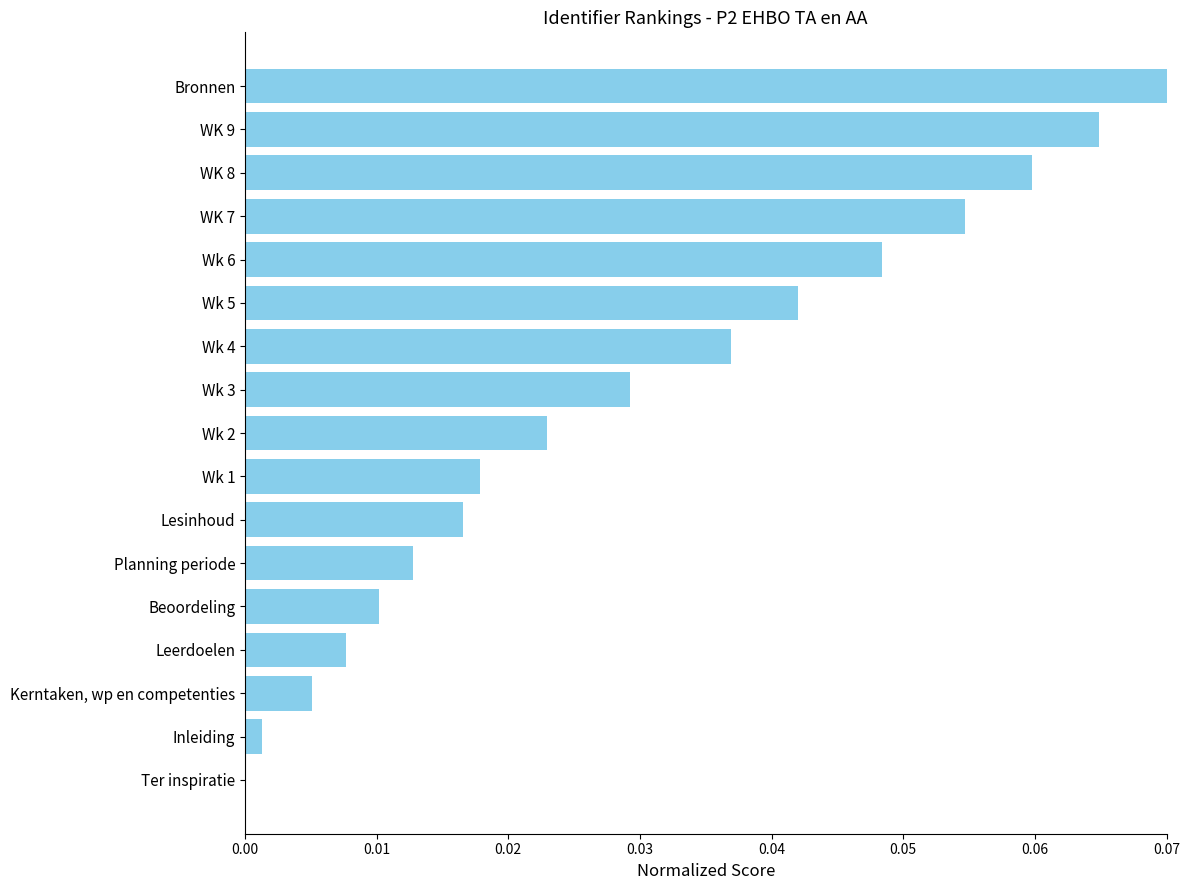

Are the bars grouped side by side (vs. stacked)?

No